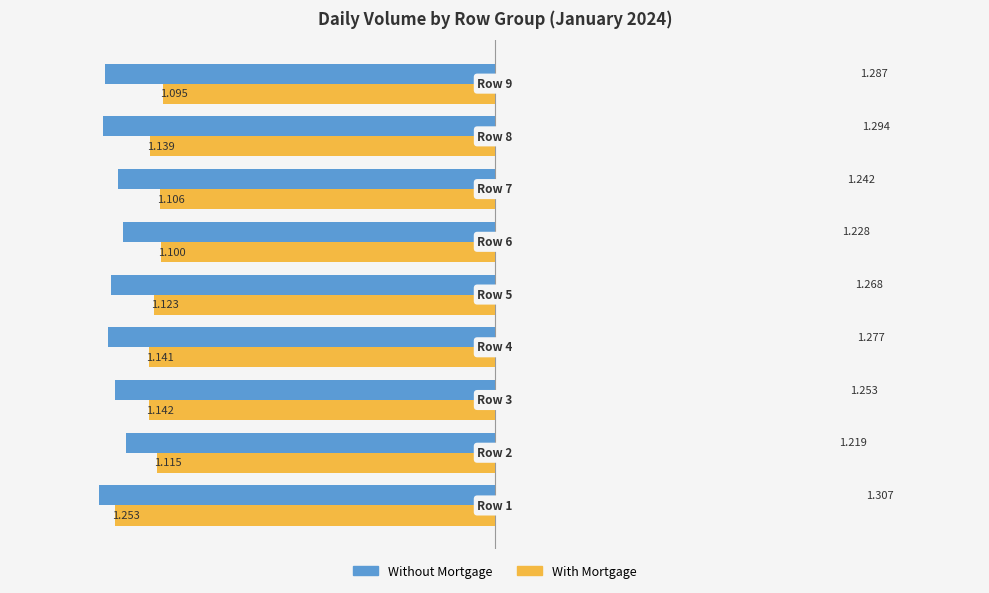

Which series has the largest total across all categories?

Without Mortgage